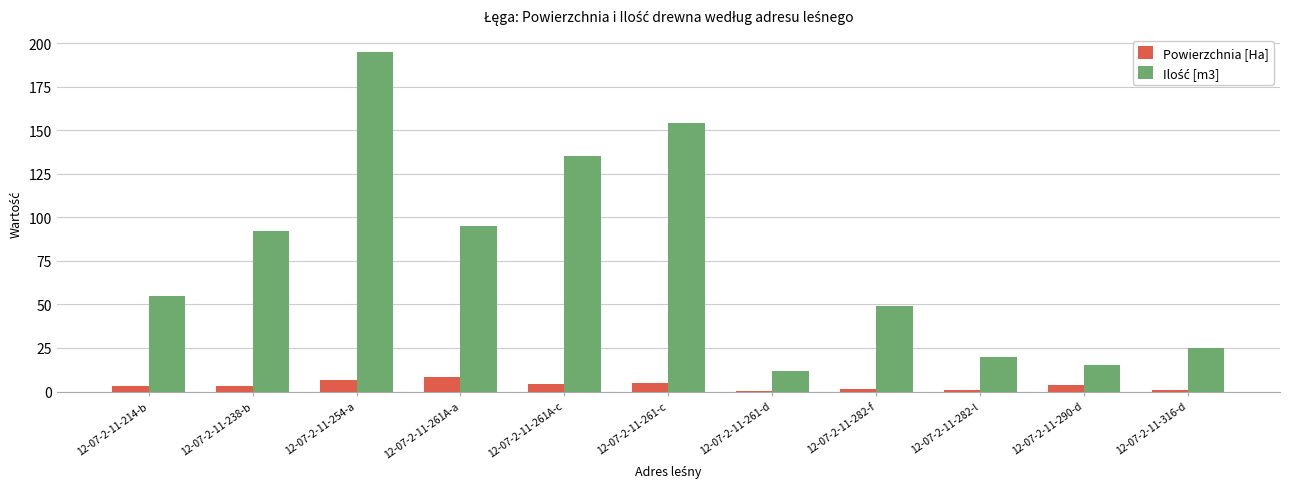

The value of Powierzchnia [Ha] at 12-07-2-11-261A-c is 4.5. True or false?

True